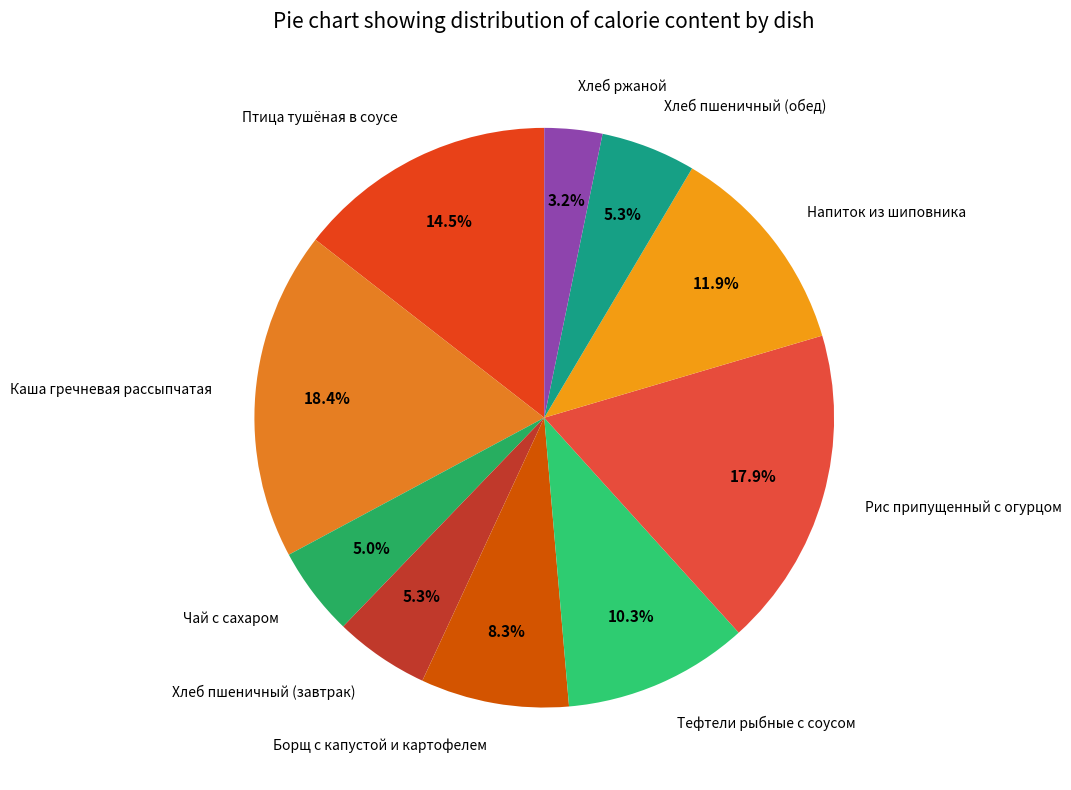

Is Хлеб пшеничный (обед) the majority of the pie?

No